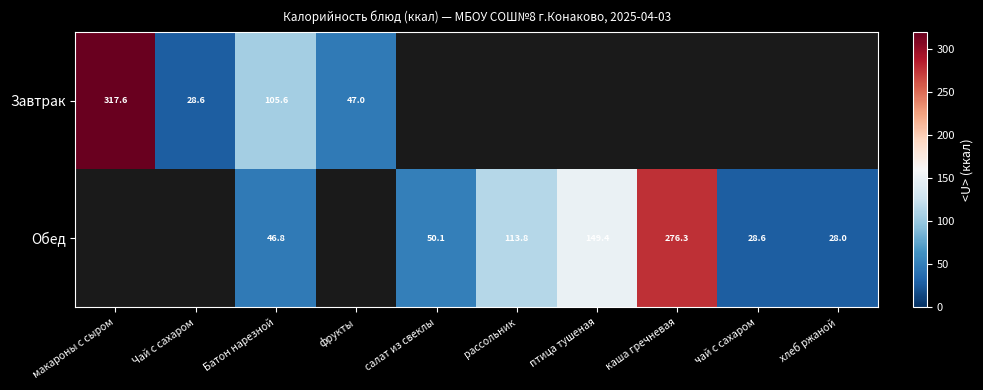

Is the value of Обед at рассольник greater than the value of Завтрак at Батон нарезной?

Yes